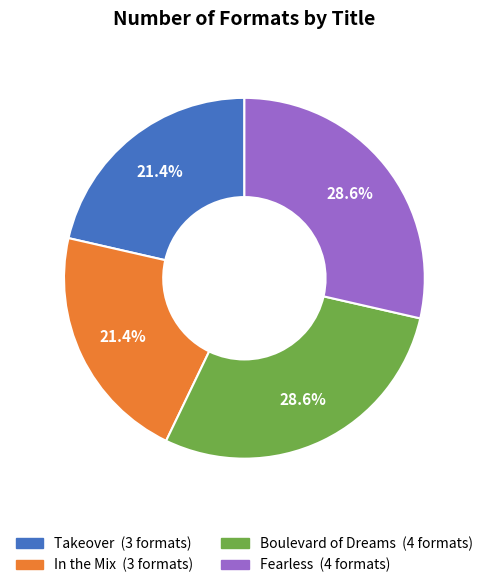

What percentage is NOT represented by Takeover?

78.6%